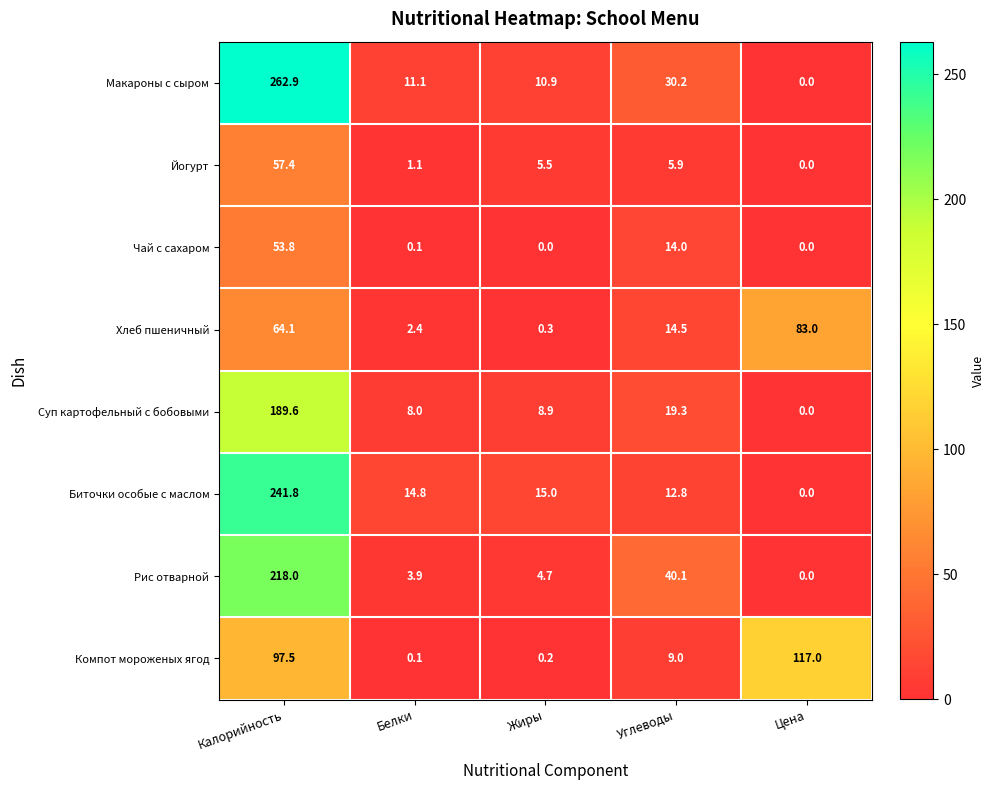

Rank the series at Жиры from lowest to highest value.

Чай с сахаром, Компот мороженых ягод, Хлеб пшеничный, Рис отварной, Йогурт, Суп картофельный с бобовыми, Макароны с сыром, Биточки особые с маслом